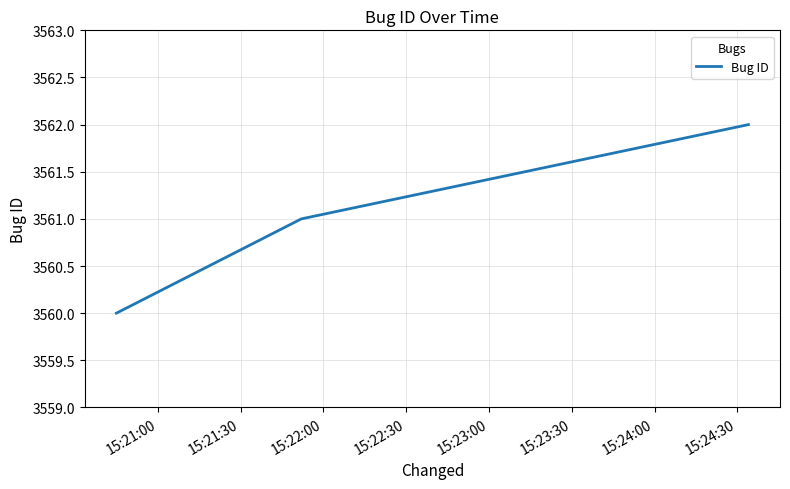

Approximately how many times larger is the value at 15:21:00 compared to 15:21:30?

1.0